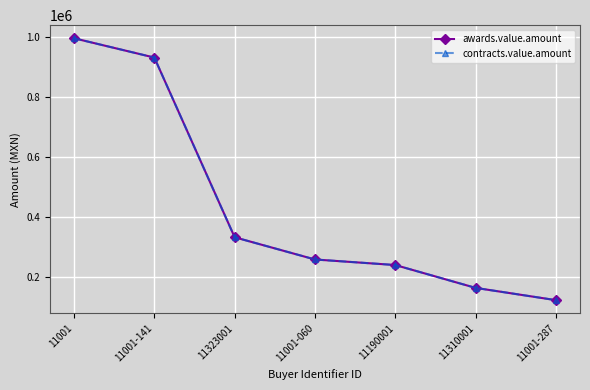

Is this an area chart (filled region under the line)?

No